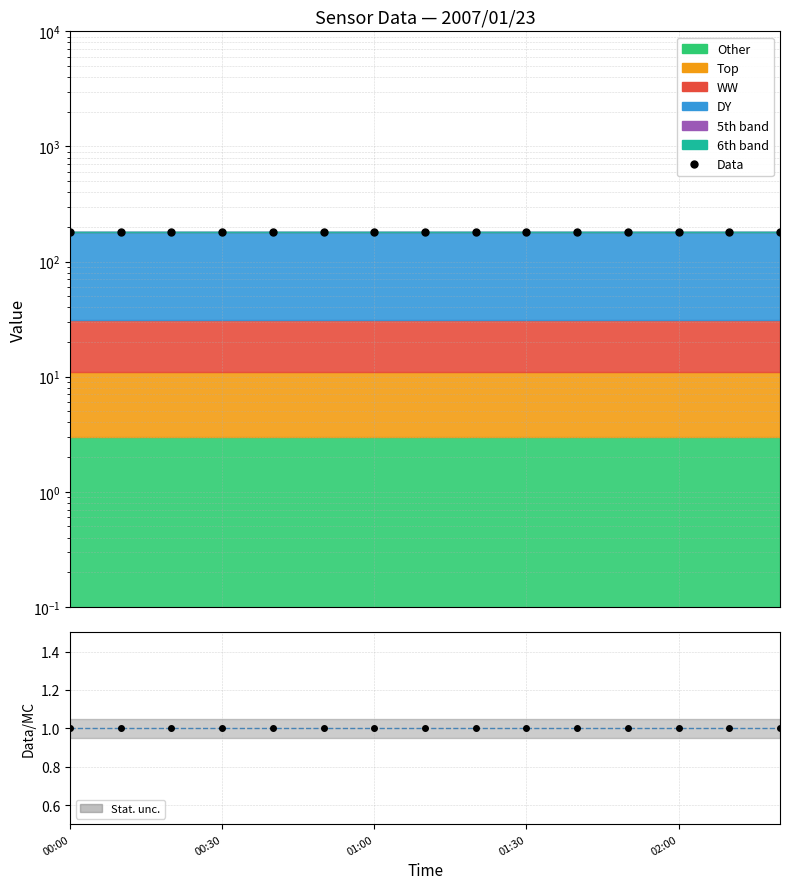

Which series has the largest range (max minus min)?

Data